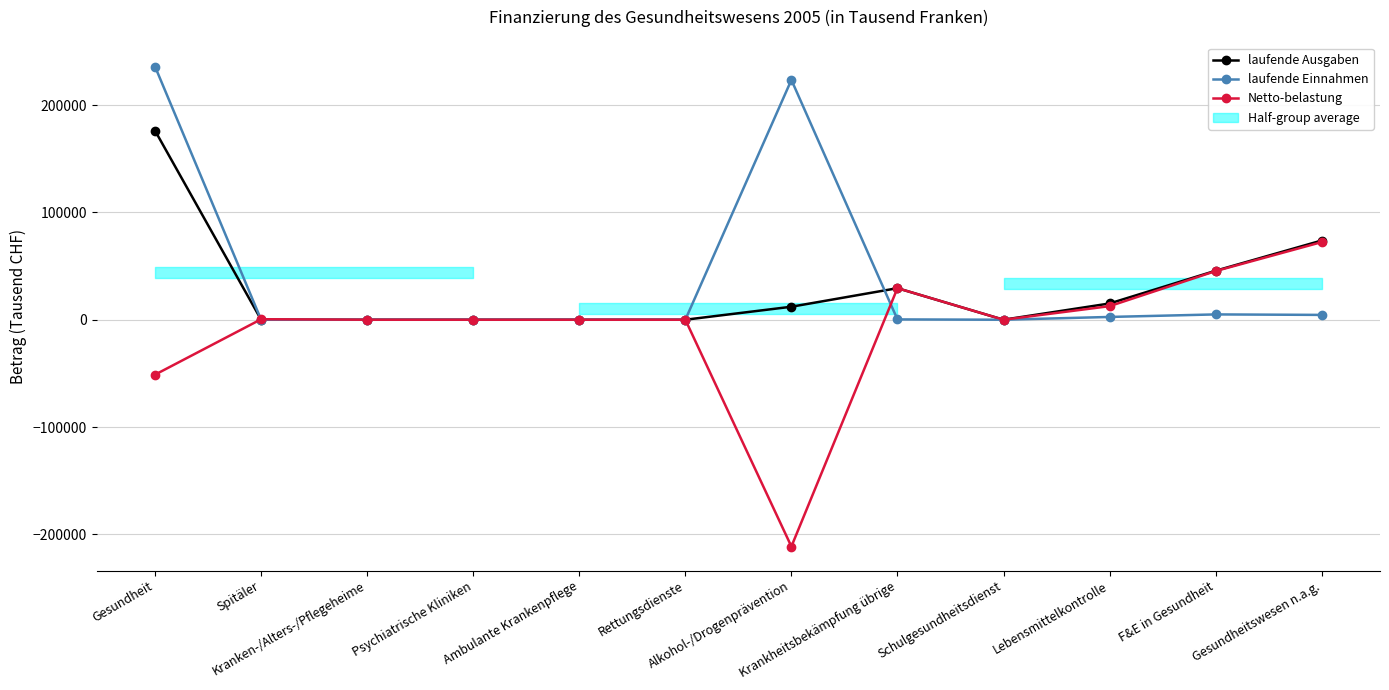

Reading left to right, list all the values displayed in this chart.

laufende Ausgaben: Gesundheit=176054.6	Spitäler=0.0	Kranken-/Alters-/Pflegeheime=0.0	Psychiatrische Kliniken=0.0	Ambulante Krankenpflege=0.0	Rettungsdienste=0.0	Alkohol-/Drogenprävention=12110.5	Krankheitsbekämpfung übrige=29389.9	Schulgesundheitsdienst=0.0	Lebensmittelkontrolle=15137.5	F&E in Gesundheit=45630.6	Gesundheitswesen n.a.g.=73786.1
laufende Einnahmen: Gesundheit=235741.6	Spitäler=0.0	Kranken-/Alters-/Pflegeheime=0.0	Psychiatrische Kliniken=0.0	Ambulante Krankenpflege=0.0	Rettungsdienste=0.0	Alkohol-/Drogenprävention=223409.7	Krankheitsbekämpfung übrige=293.2	Schulgesundheitsdienst=0.0	Lebensmittelkontrolle=2592.3	F&E in Gesundheit=4949.1	Gesundheitswesen n.a.g.=4497.3
Netto-belastung: Gesundheit=-51151.6	Spitäler=455.3	Kranken-/Alters-/Pflegeheime=0.0	Psychiatrische Kliniken=0.0	Ambulante Krankenpflege=0.0	Rettungsdienste=0.0	Alkohol-/Drogenprävention=-211266.4	Krankheitsbekämpfung übrige=29389.7	Schulgesundheitsdienst=0.0	Lebensmittelkontrolle=12640.4	F&E in Gesundheit=45321.3	Gesundheitswesen n.a.g.=72308.1